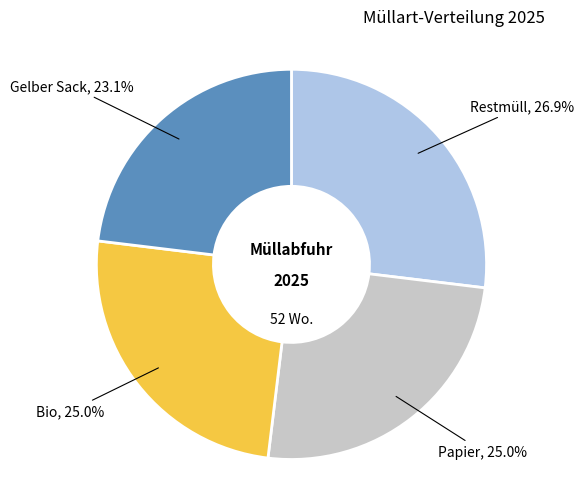

Which has a higher value, Bio or Gelber Sack?

Bio